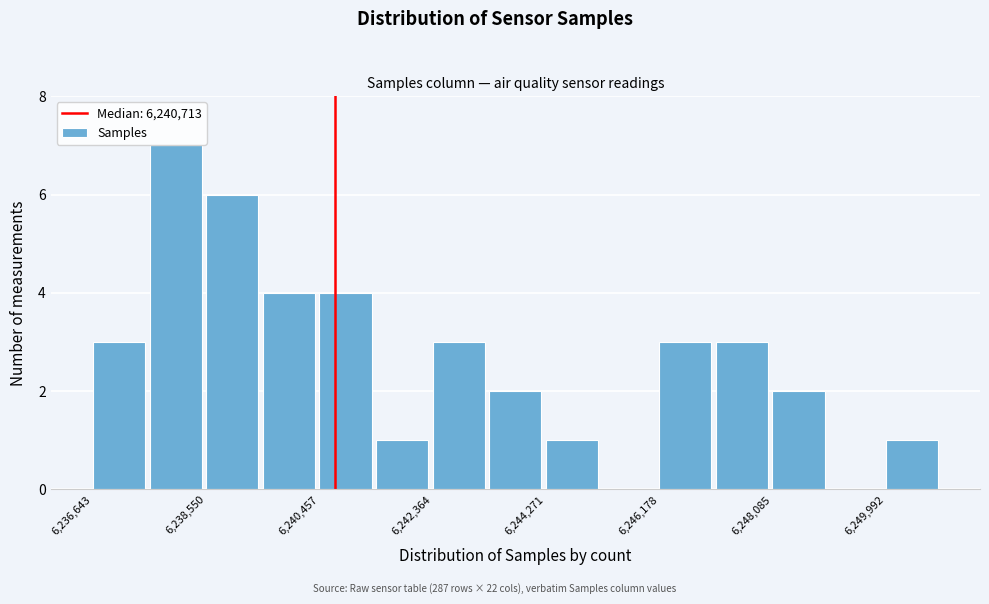

Reading left to right, transcribe this chart: for each bar, give the range it covers on the x-axis and its height. Neither the bar edges nor the heights are printed on the chart, so give them approximately, as read against the axes.

6236600 to 6237600: 3
6237600 to 6238600: 7
6238600 to 6239600: 6
6239600 to 6240400: 4
6240400 to 6241400: 4
6241400 to 6242400: 1
6242400 to 6243400: 3
6243400 to 6244200: 2
6244200 to 6245200: 1
6245200 to 6246200: 0
6246200 to 6247200: 3
6247200 to 6248000: 3
6248000 to 6249000: 2
6249000 to 6250000: 0
6250000 to 6251000: 1